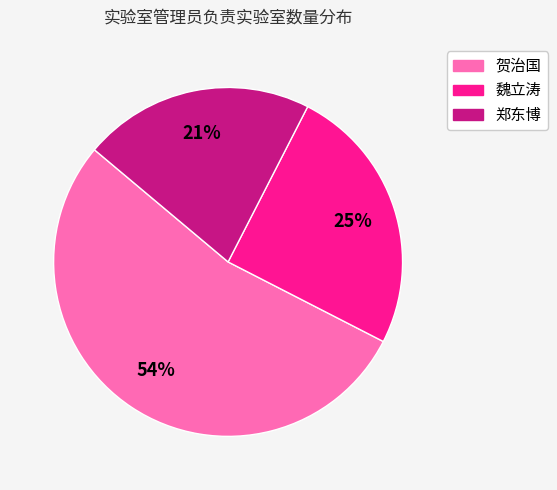

Rank the categories by value from highest to lowest.

贺治国, 魏立涛, 郑东博